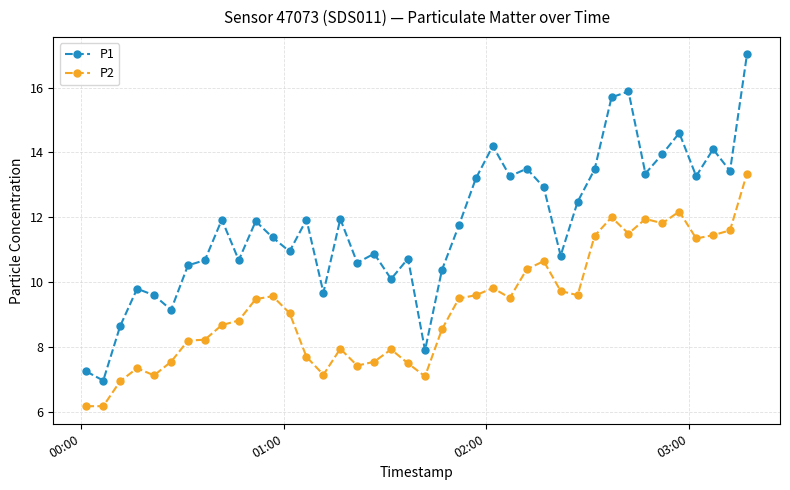

List the series in order of their overall mean, highest first.

P1, P2